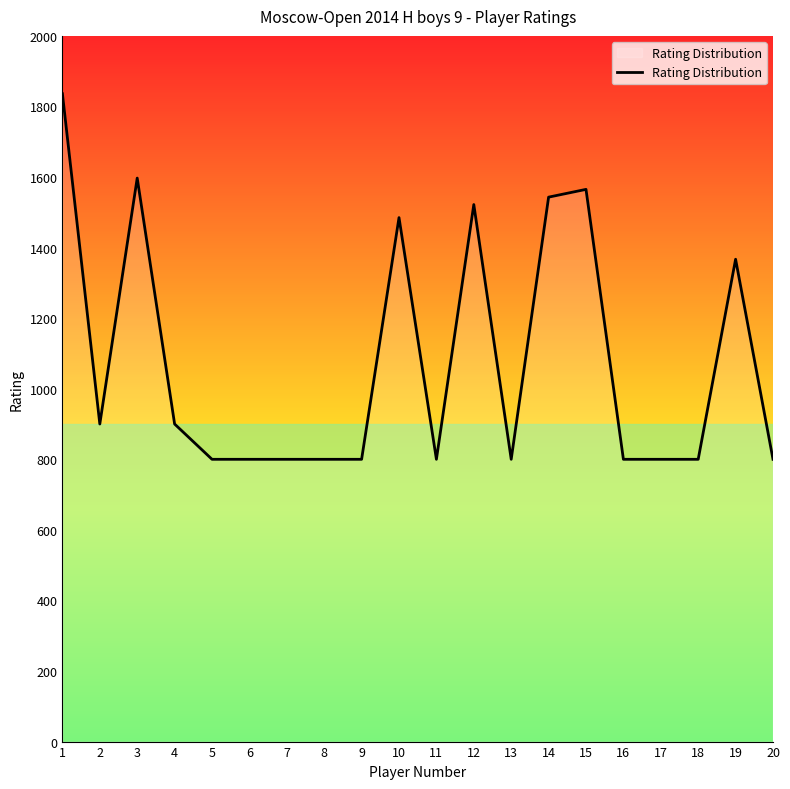

What is the ratio of the value at 13 to the value at 12?

0.5